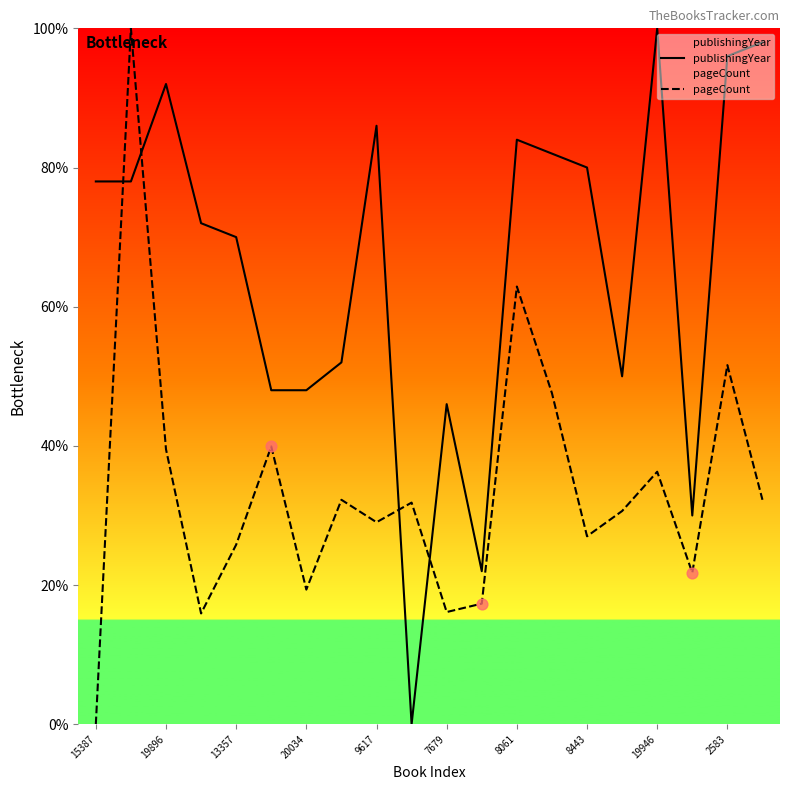

Is the value of pageCount at 19896 greater than the value of publishingYear at 8061?

No